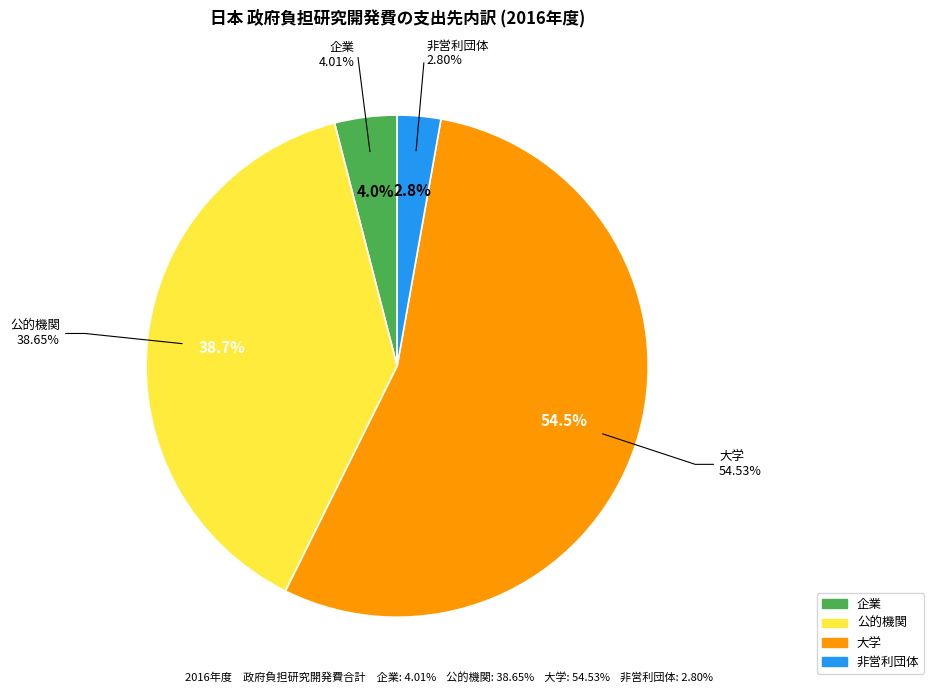

Rank the categories by value from lowest to highest.

非営利団体, 企業, 公的機関, 大学